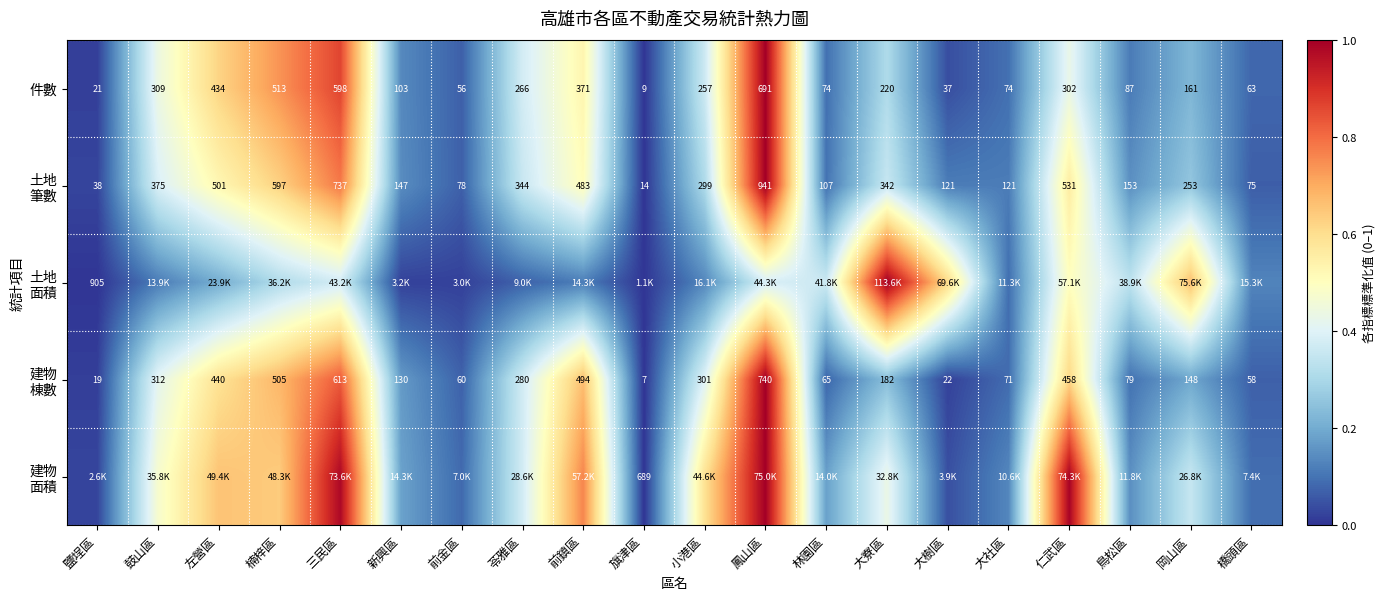

Which category has the highest value across all series?

鳳山區